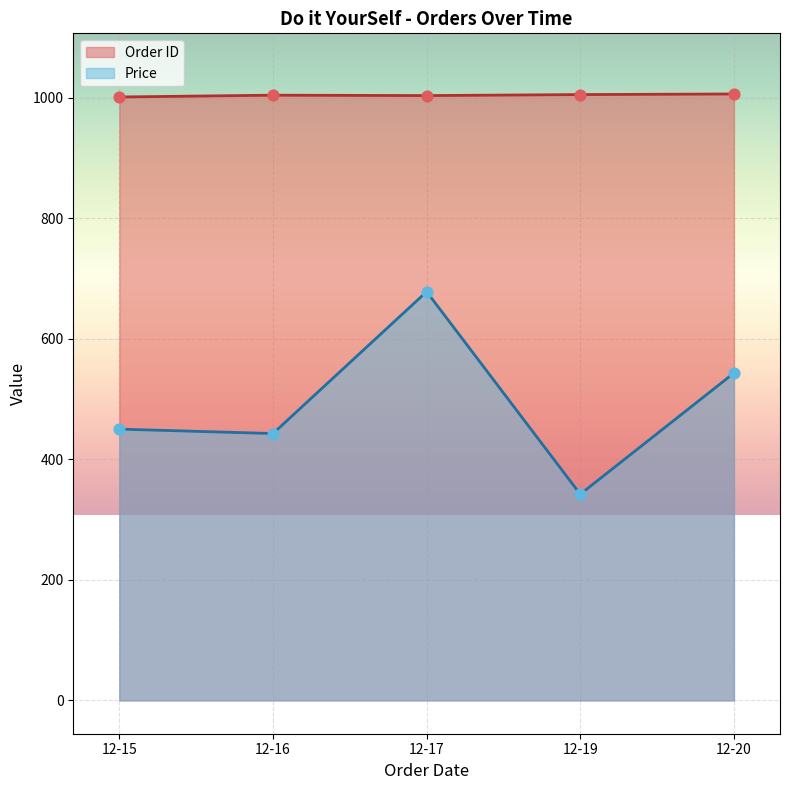

Which series contains the lowest Y value?

Price